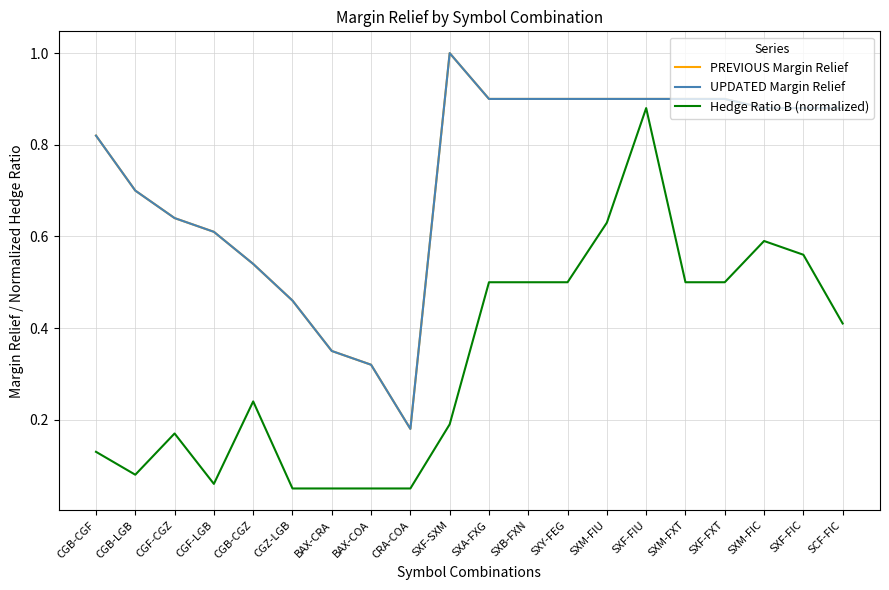

Which series has the largest range (max minus min)?

Hedge Ratio B (normalized)